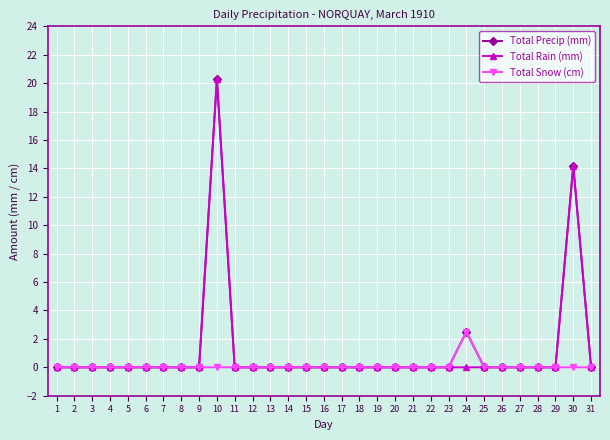

What is the greatest value displayed?

20.3